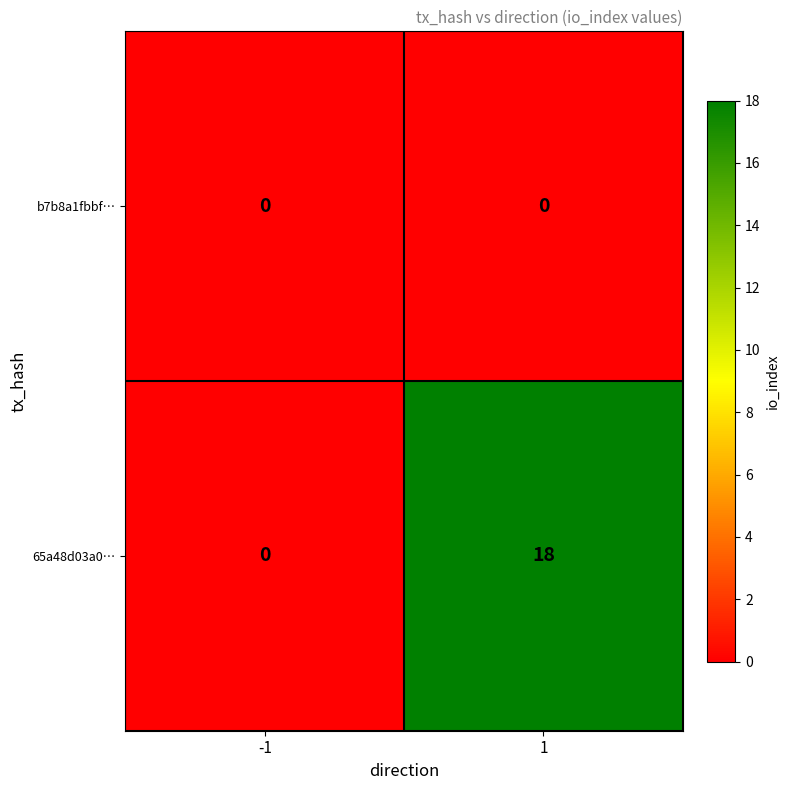

What is the sum of the 65a48d03a0… values at 1 and -1?

18